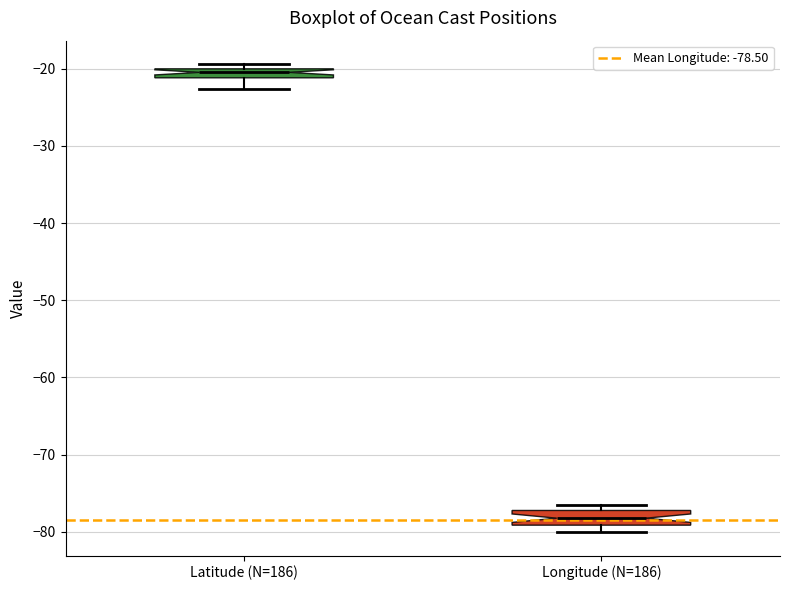

Where does the lower whisker of the box for Latitude (N=186) end on the y-axis? The values are not printed on the chart, so give them approximately, as read against the axis.

-23